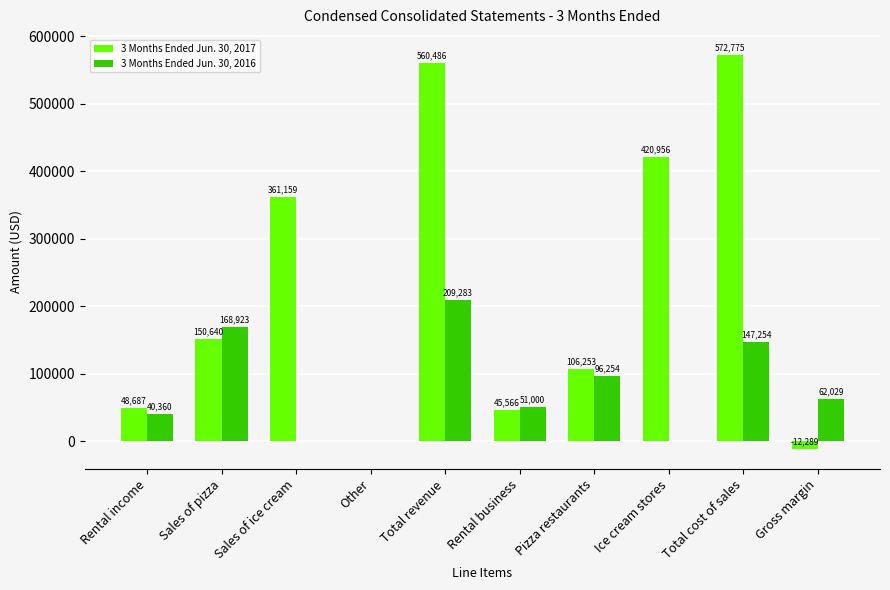

Is the value of 3 Months Ended Jun. 30, 2016 at Gross margin greater than the value of 3 Months Ended Jun. 30, 2017 at Sales of pizza?

No